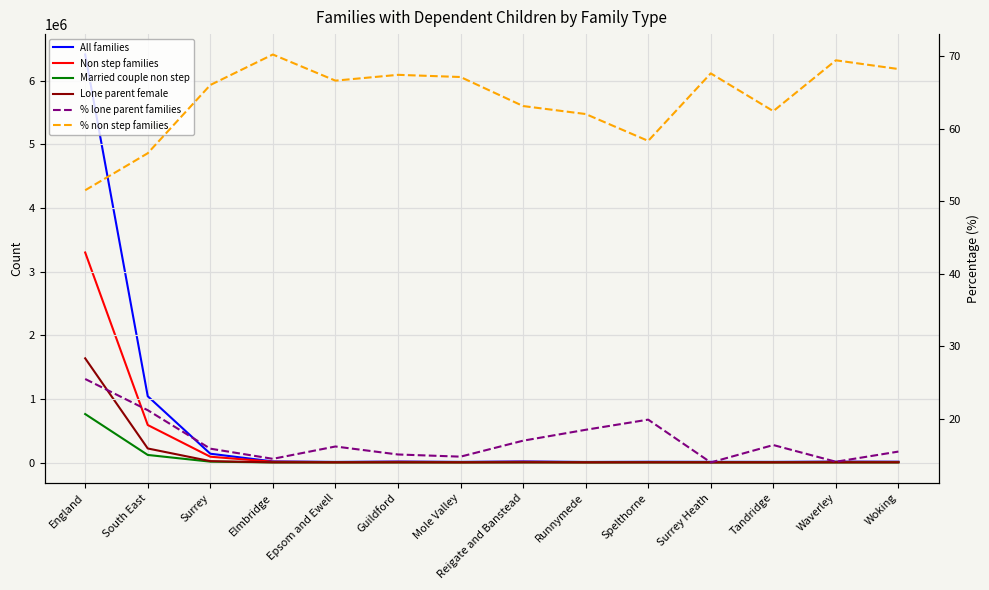

True or false: All families and Non step families intersect in this chart.

False